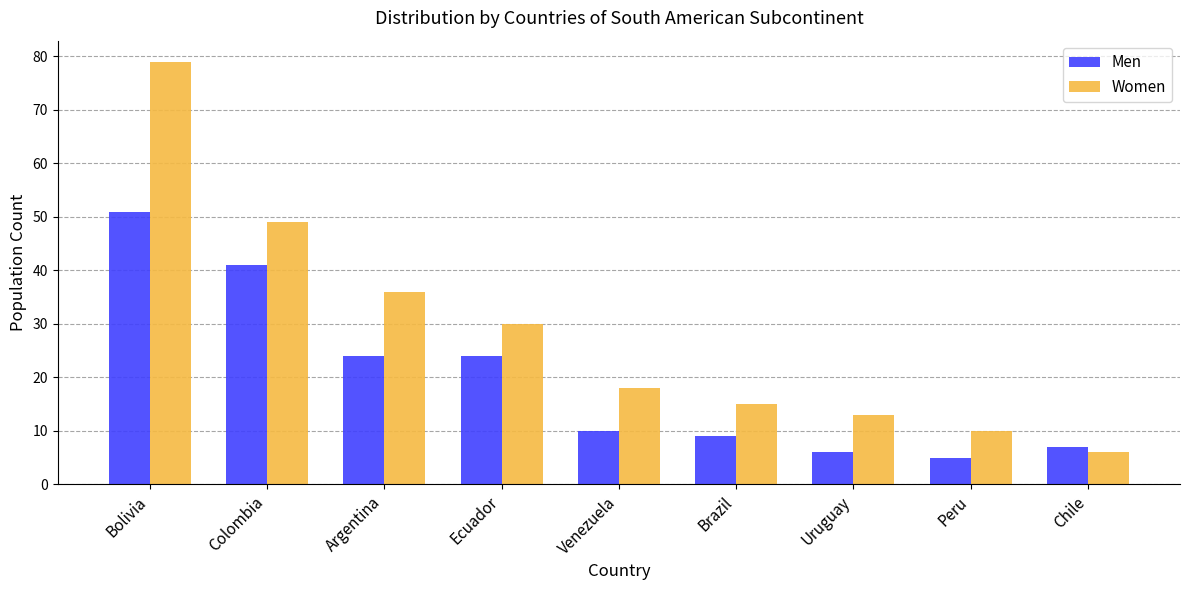

What is the difference between the Women values at Venezuela and Ecuador?

12